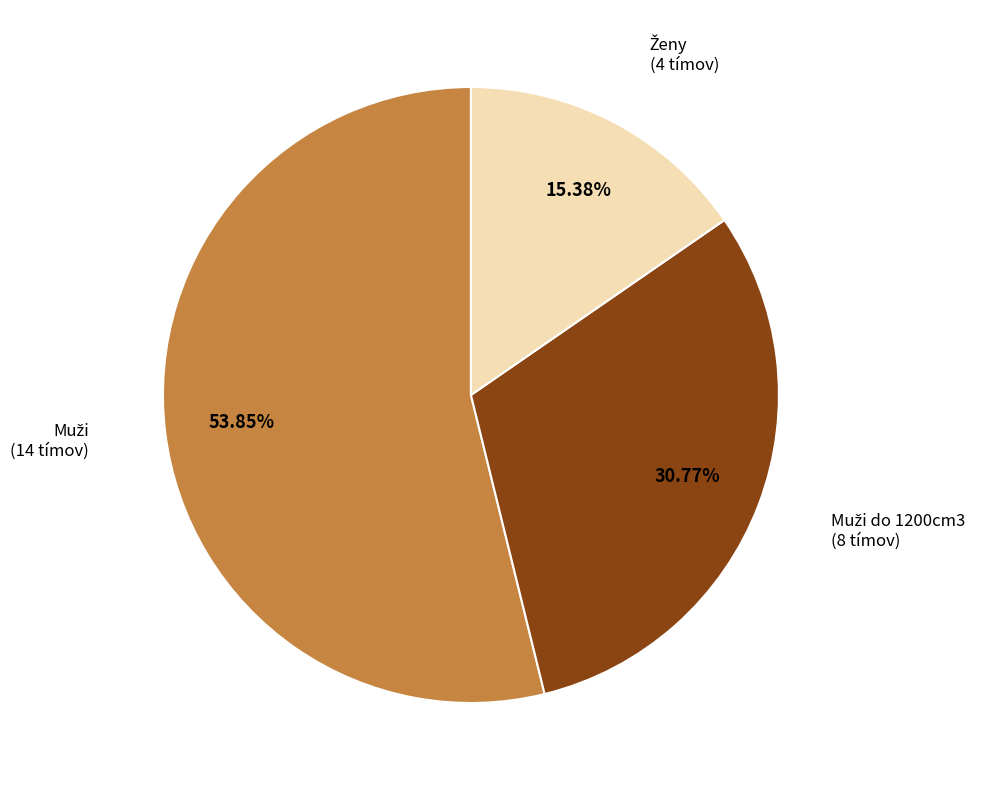

Is there any slice that represents more than half of the pie?

Yes